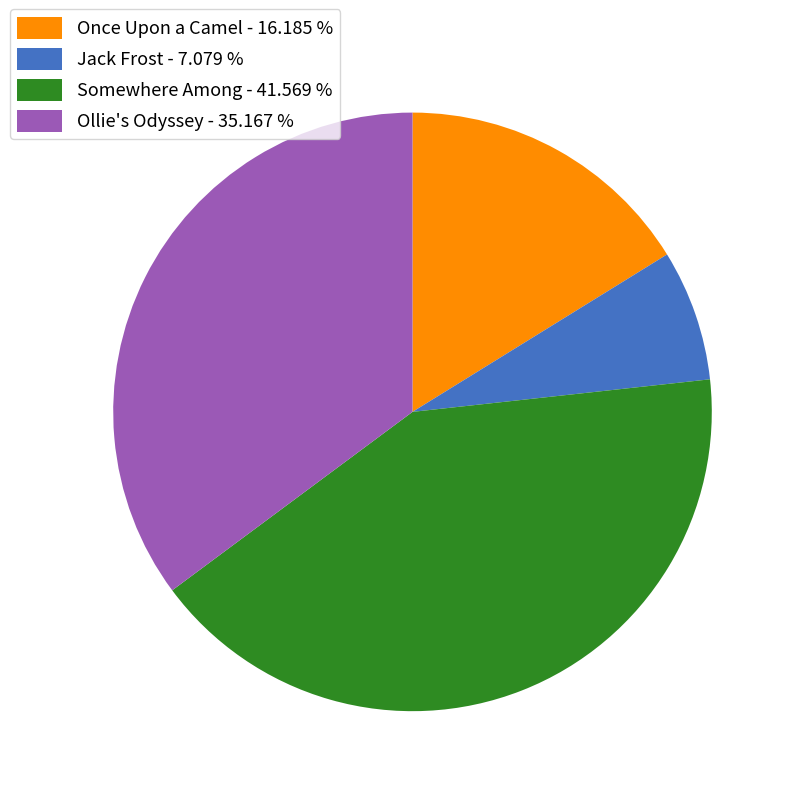

Does Somewhere Among account for over 50% of the chart?

No